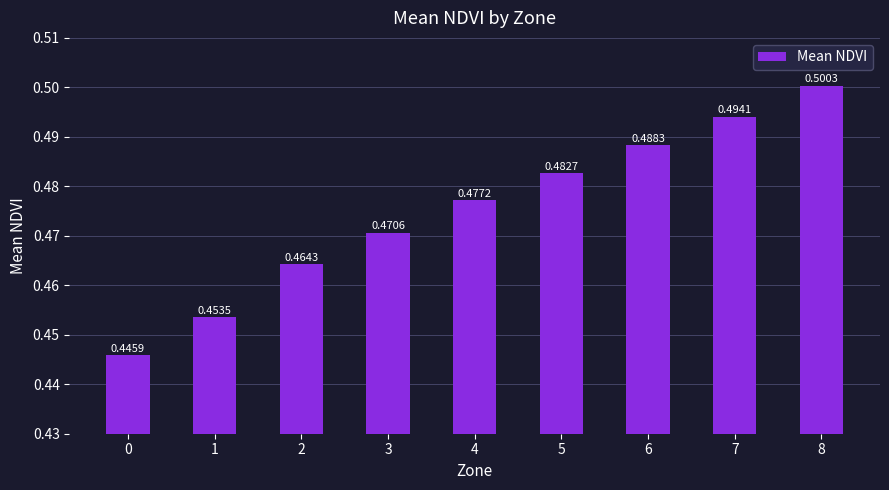

At which category does the chart reach its peak across all series?

8